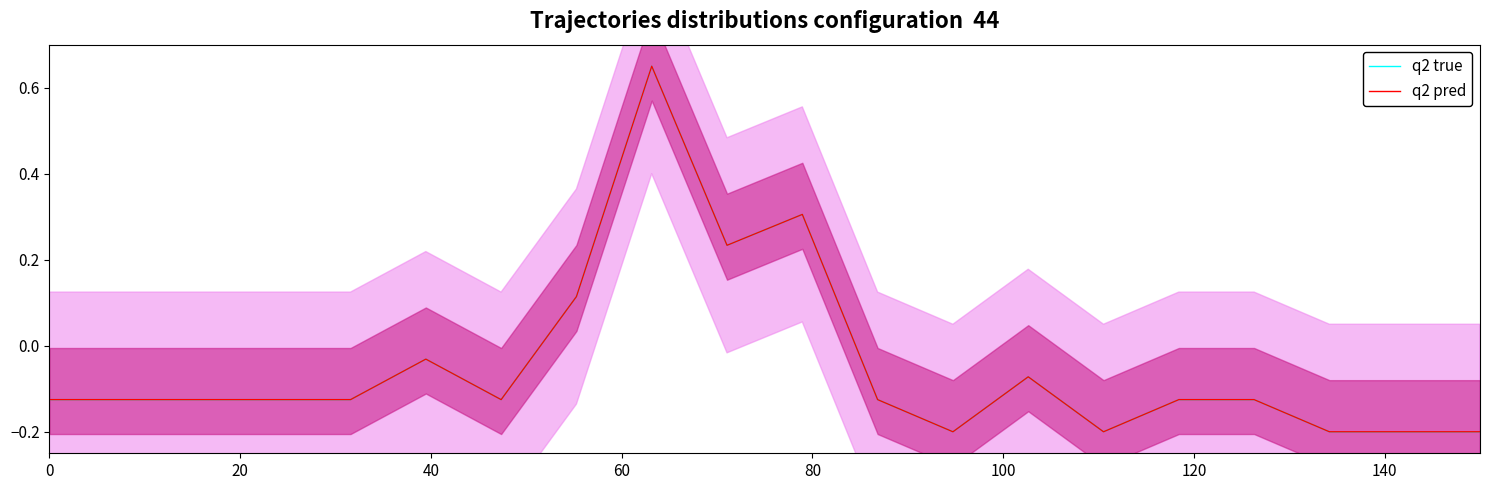

How many values in q2 true are below zero?

16